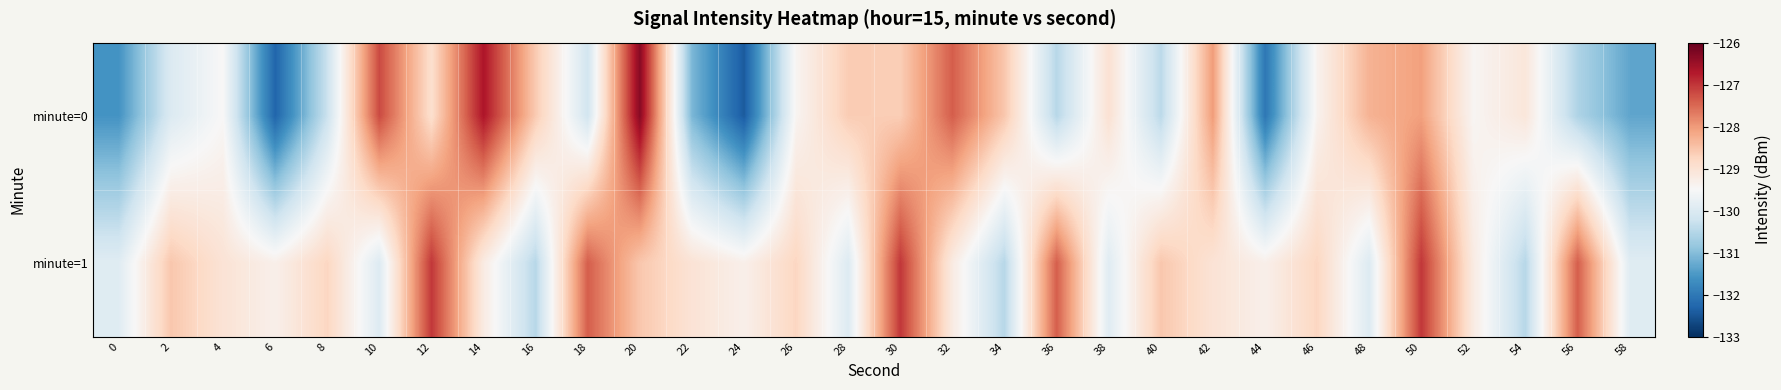

Rank the series by their average value, from lowest to highest.

minute=0, minute=1